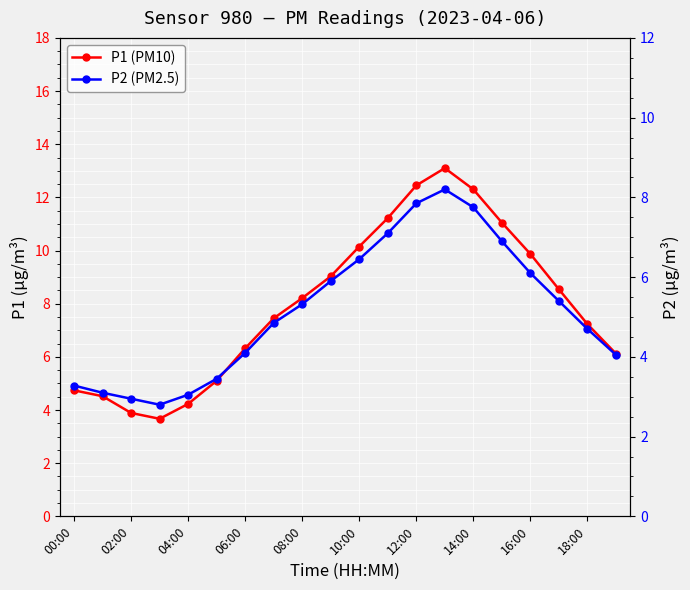

Rank the series by their average value, from lowest to highest.

P2 (PM2.5), P1 (PM10)